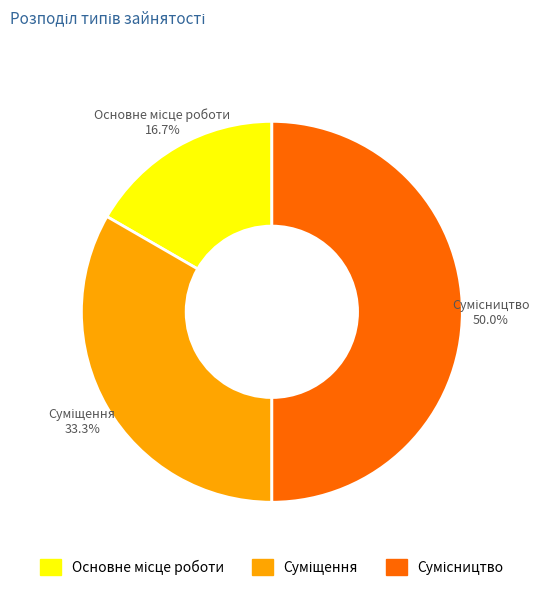

What portion of the pie excludes Сумісництво?

50.0%